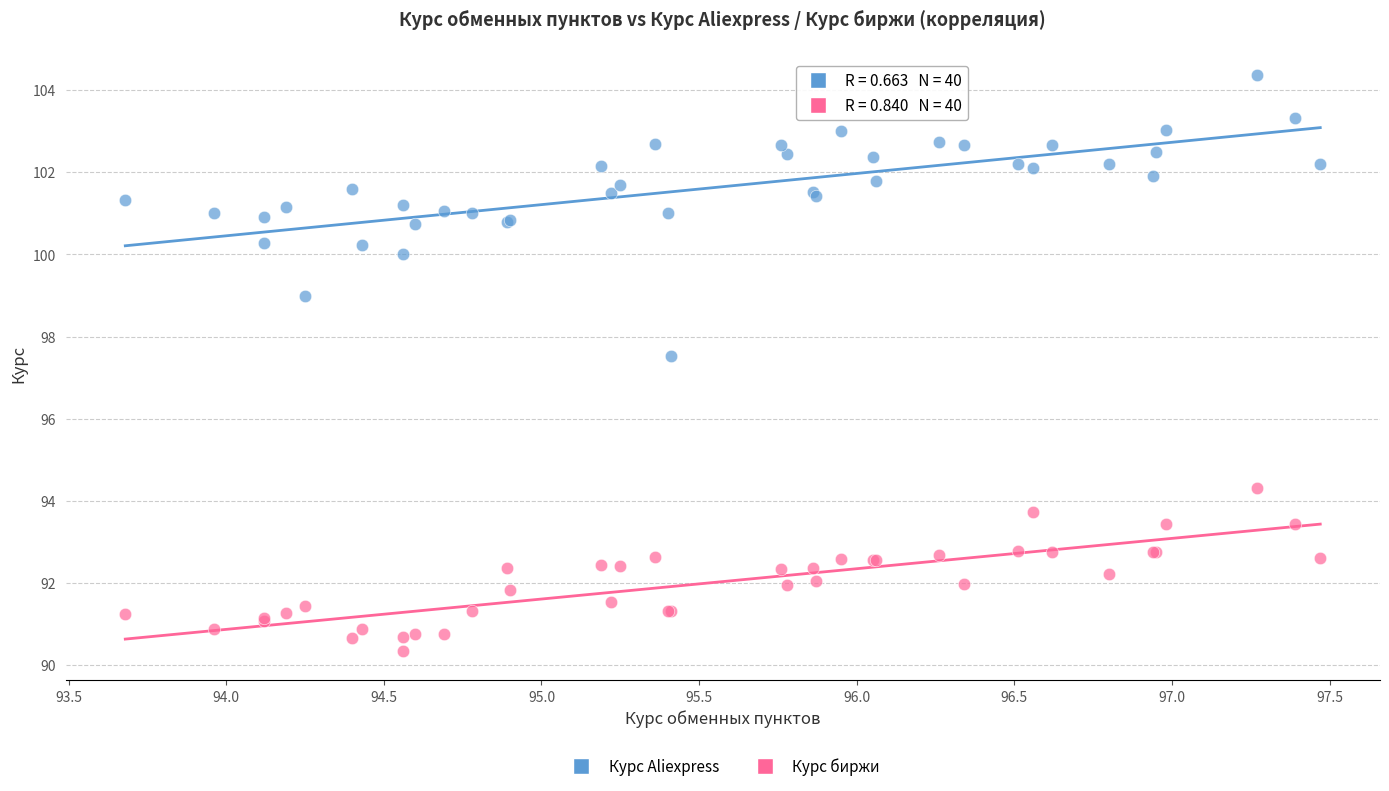

Which series has the largest Y range (max minus min)?

Курс Aliexpress